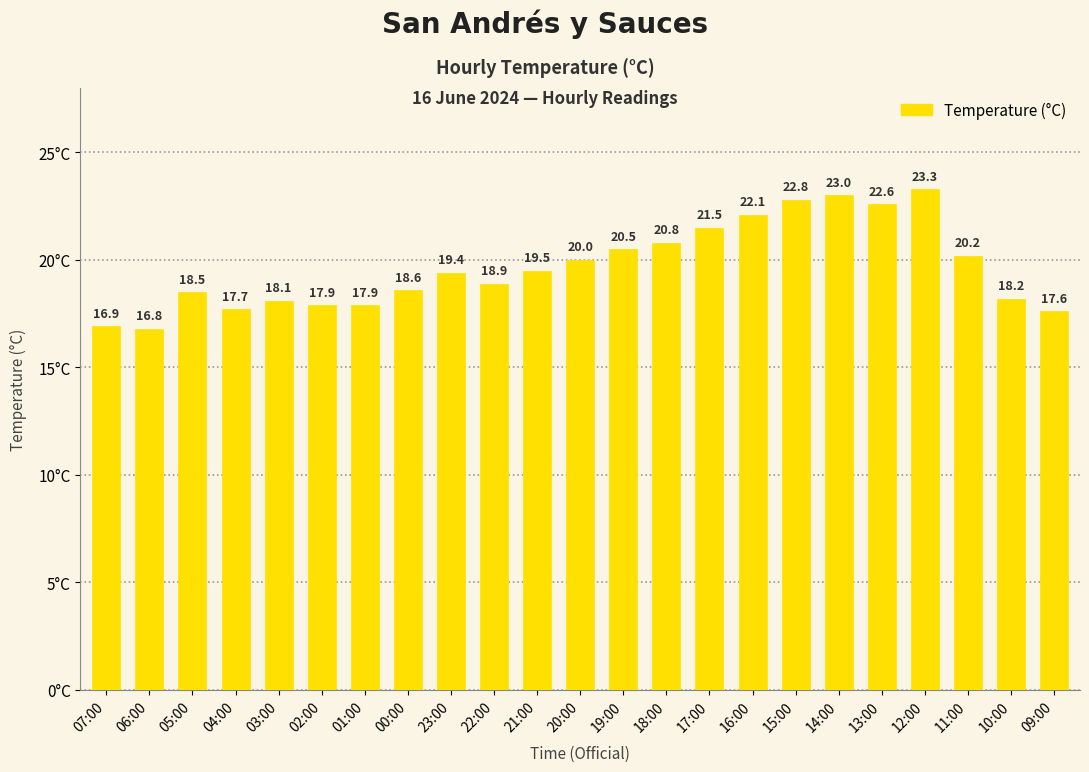

Where is the data nearest to the value 20?

20:00